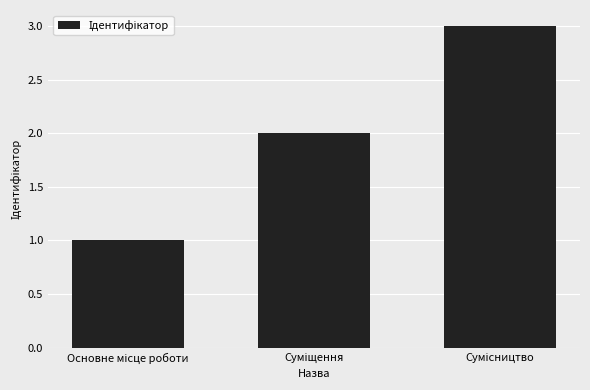

What is the value of the 1st bar from the left?

1